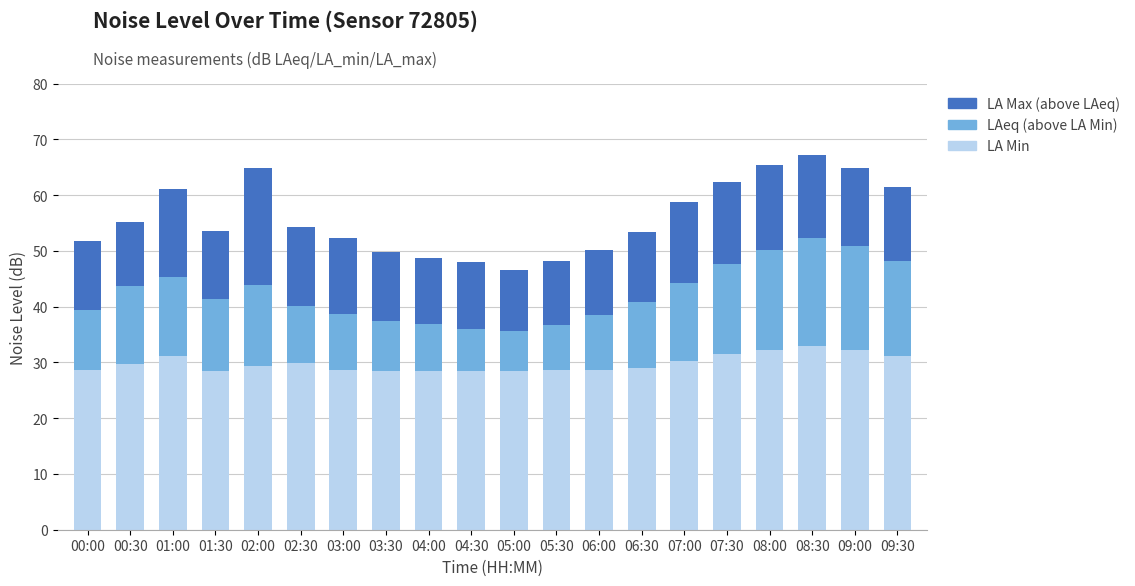

What is the total value across all series at 04:30?

47.9